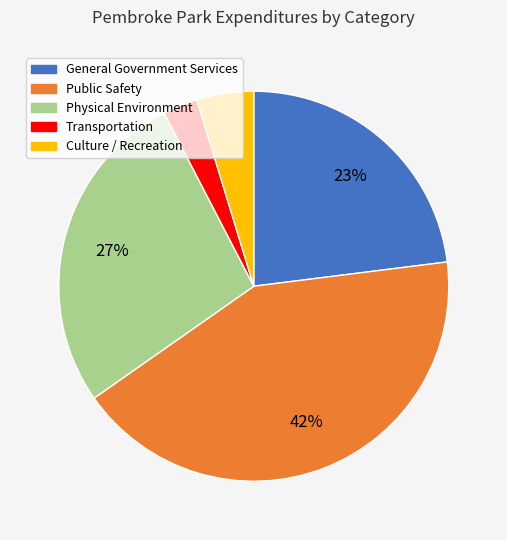

Combined, do Transportation and Physical Environment account for over 50%?

No